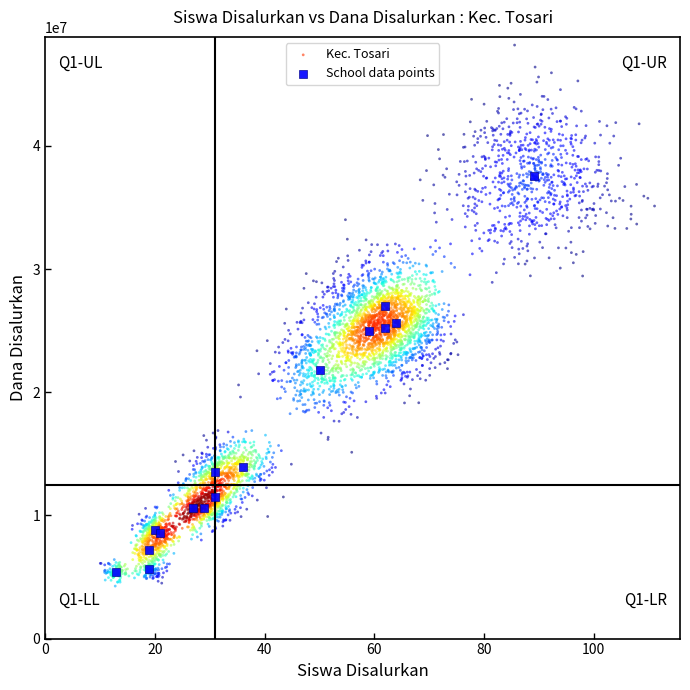

Which series contains the highest Y value?

Kec. Tosari